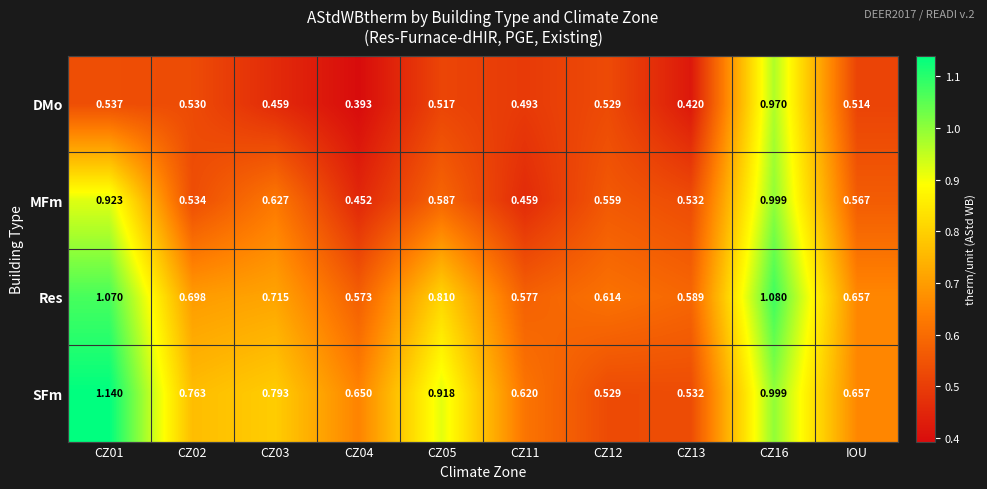

Which series has the largest total across all categories?

SFm